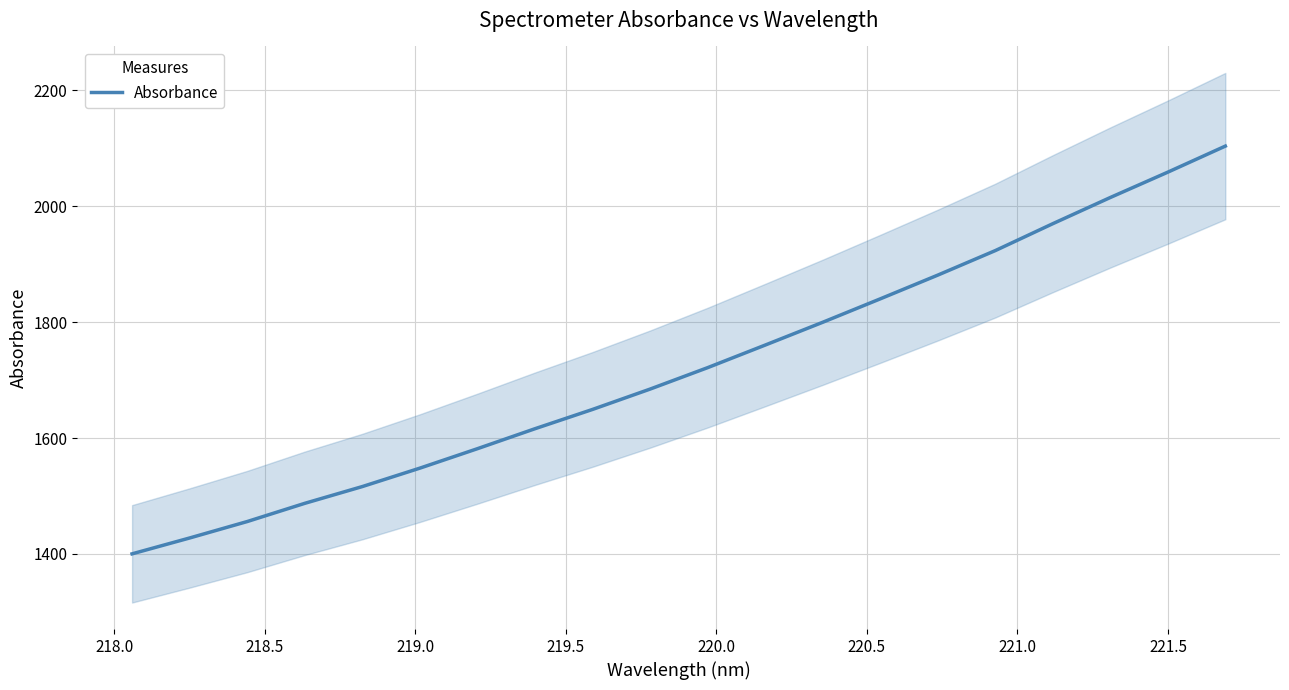

What is the smallest value displayed?

1400.2